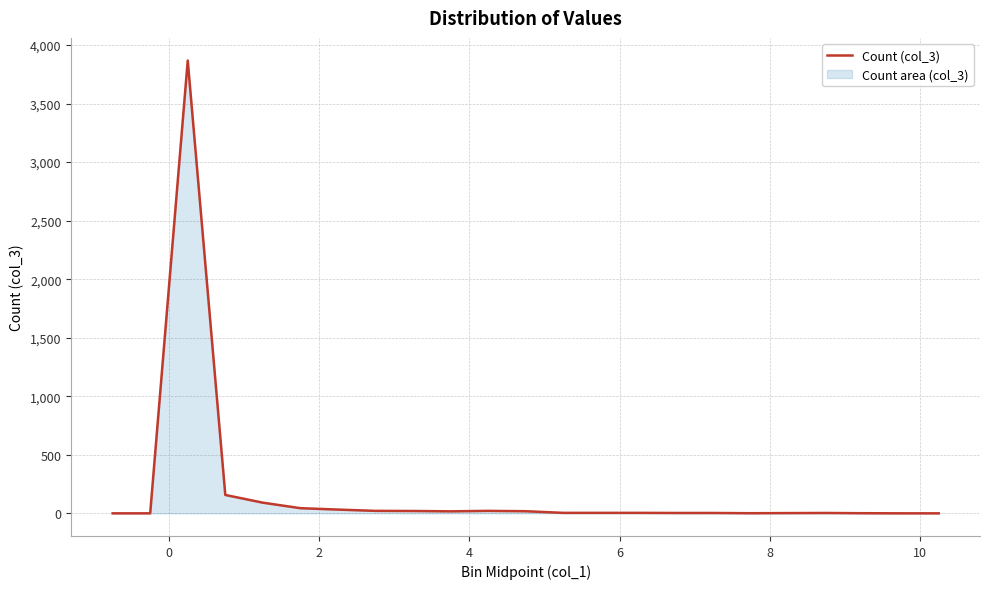

What is the value of the 5th point from the left?

91